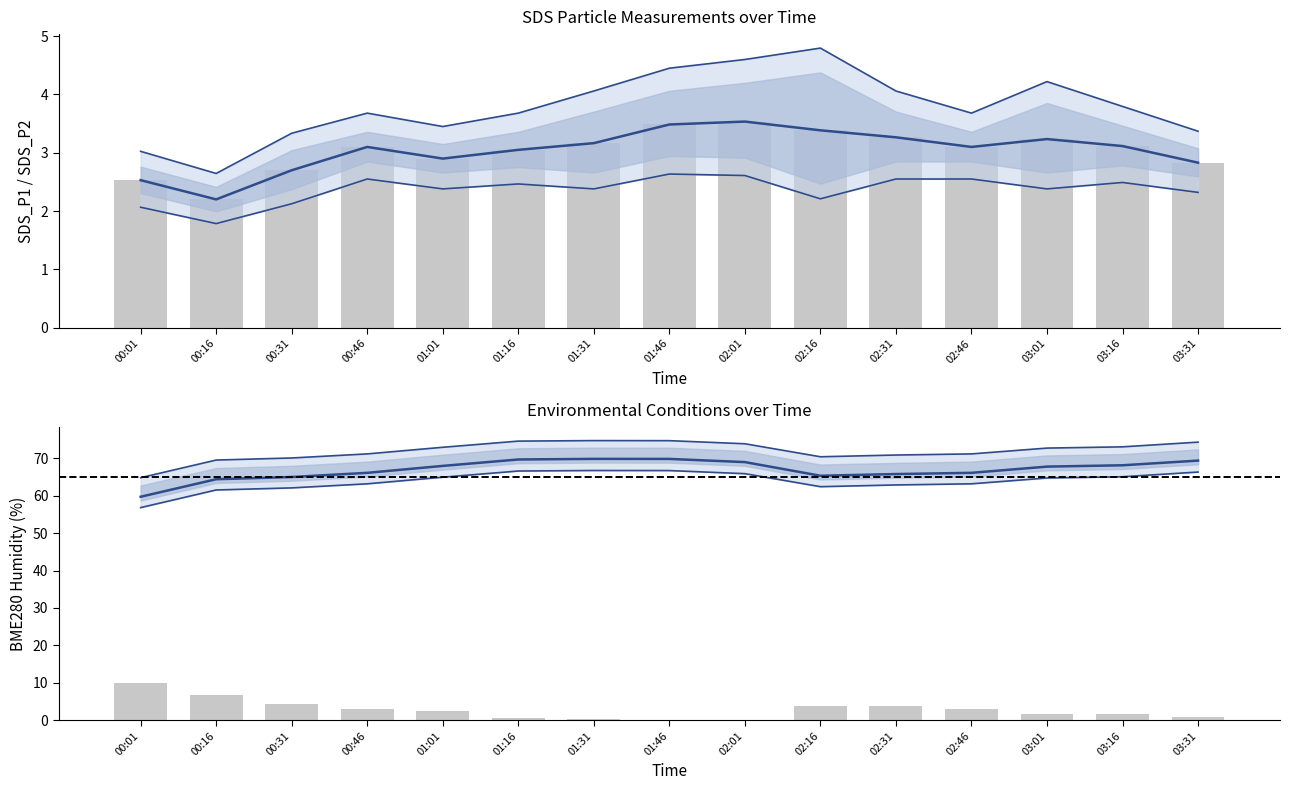

Which series has the largest range (max minus min)?

BME280_humidity